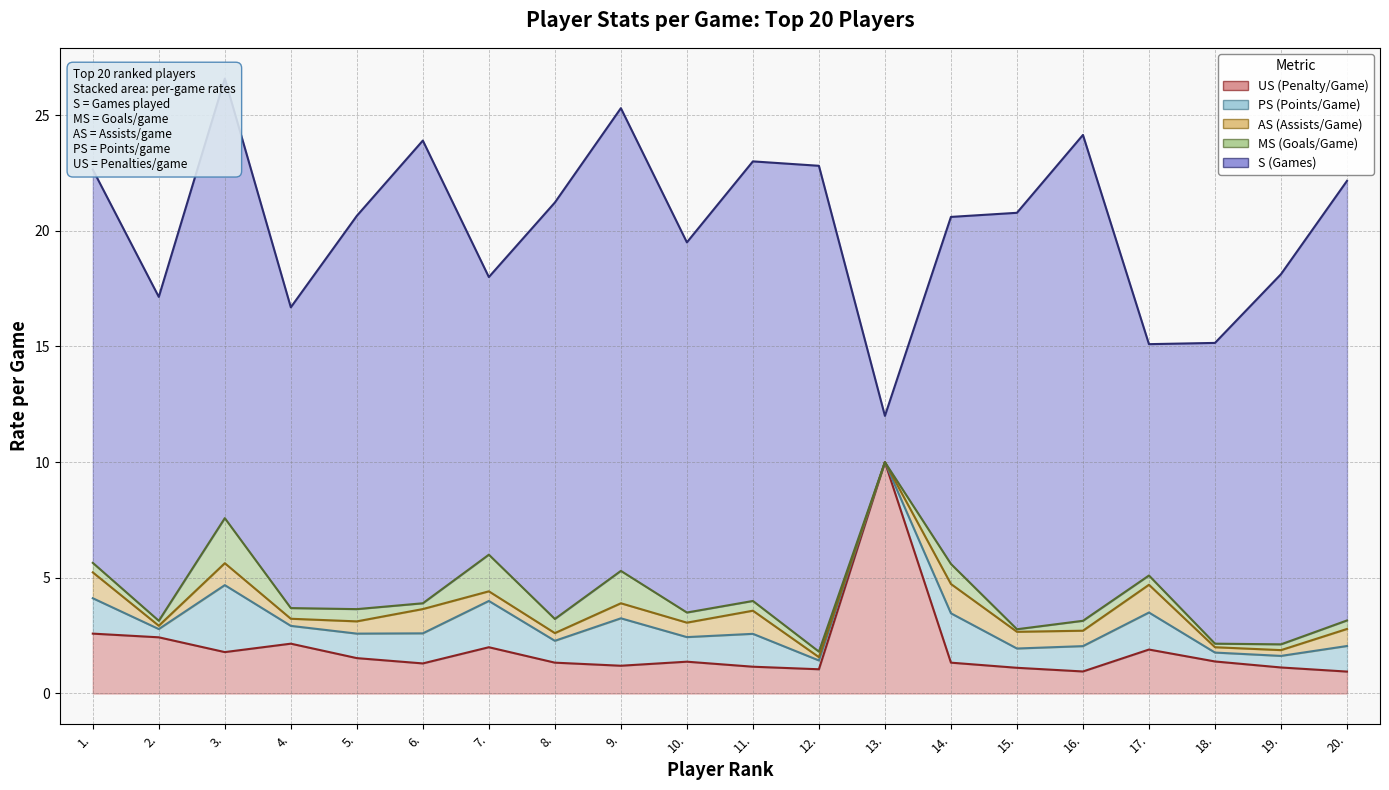

True or false: PS (Points/Game) (line only) has a value of 2.2 at 11..

False